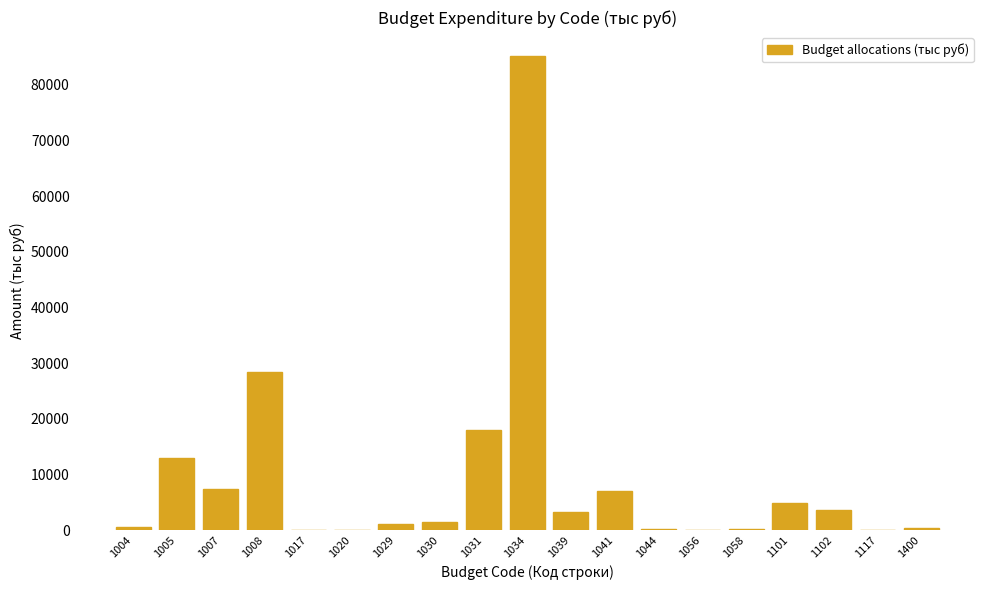

What is the change in value from 1005 to 1039?

-9614.5